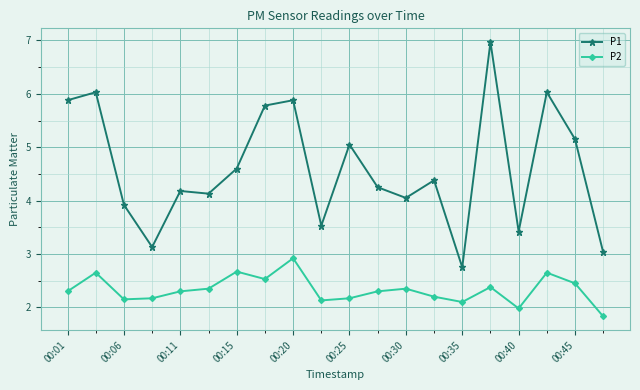

Count the number of data series in this chart.

2